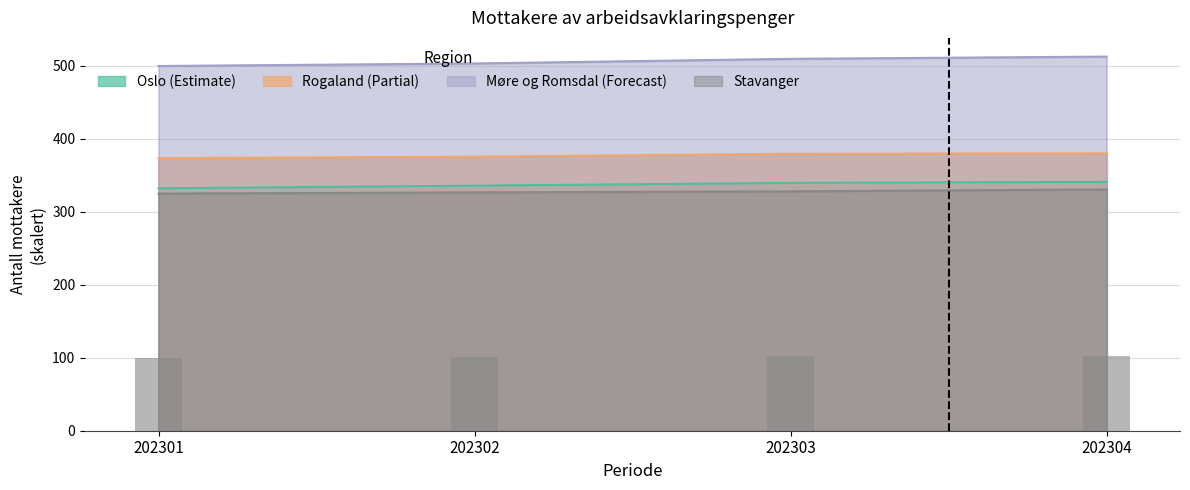

What is the value of the Rogaland bar at the 4th from the left?

380.2